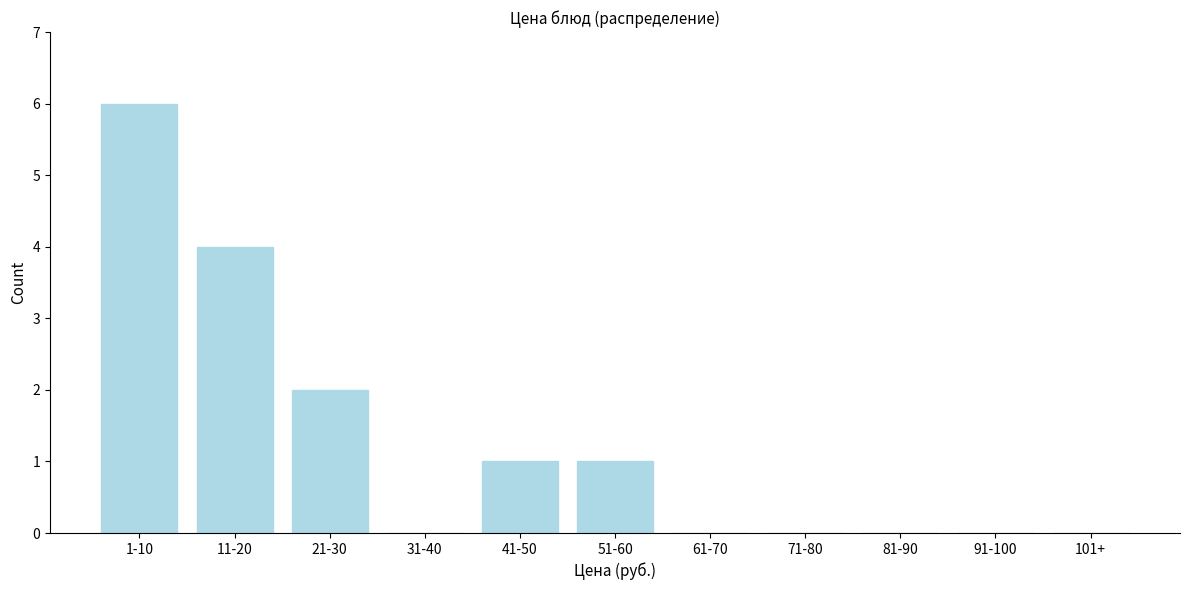

Reading left to right, list all the values displayed in this chart.

1-10=6	11-20=4	21-30=2	31-40=0	41-50=1	51-60=1	61-70=0	71-80=0	81-90=0	91-100=0	101+=0